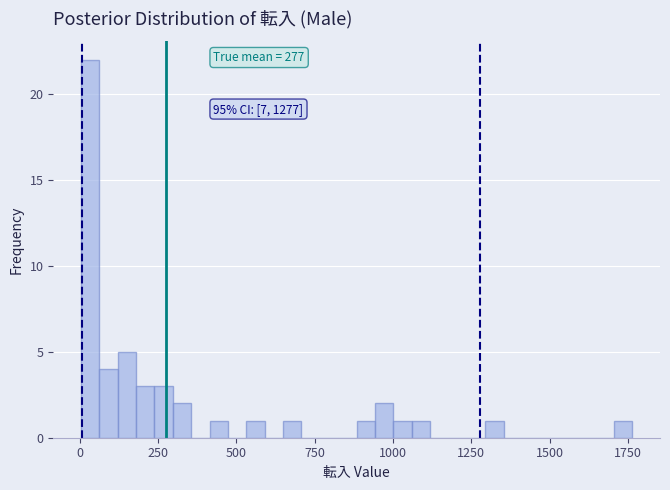

Around what value on the x-axis is the tallest bar? Give the approximate position of its centre, as read against the axis.

50